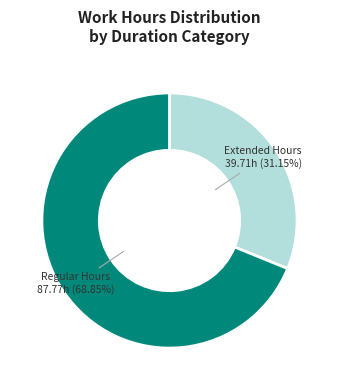

Count the number of slices in the pie.

2